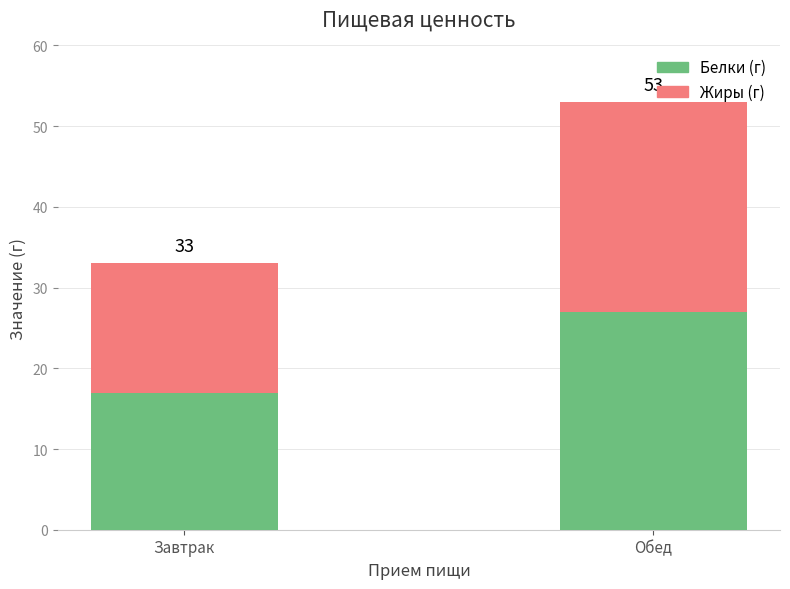

What are all the series names shown in the legend?

Белки (г), Жиры (г)